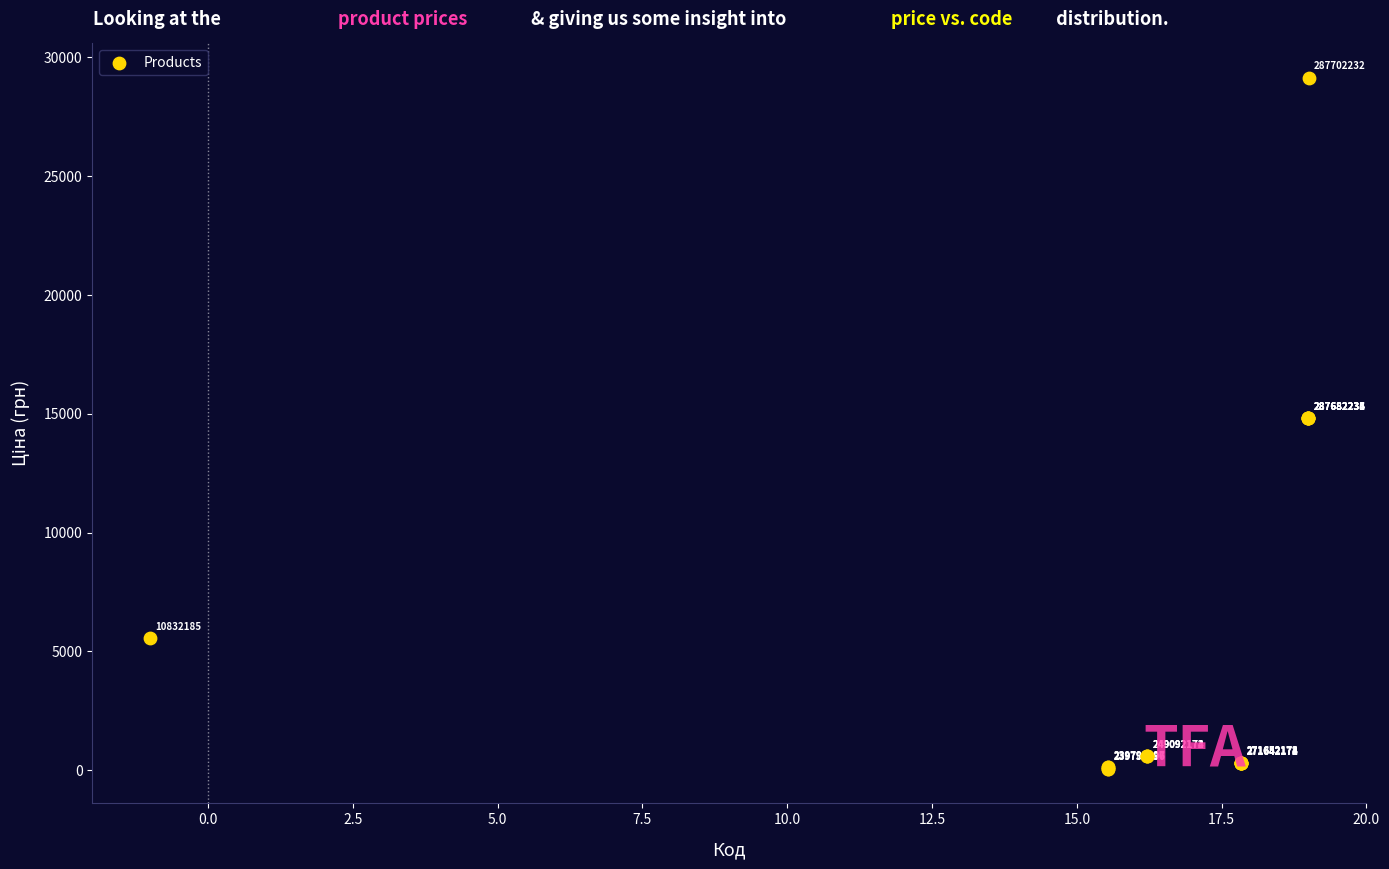

What Y value in the scatter plot is closest to 14604?

14817.6